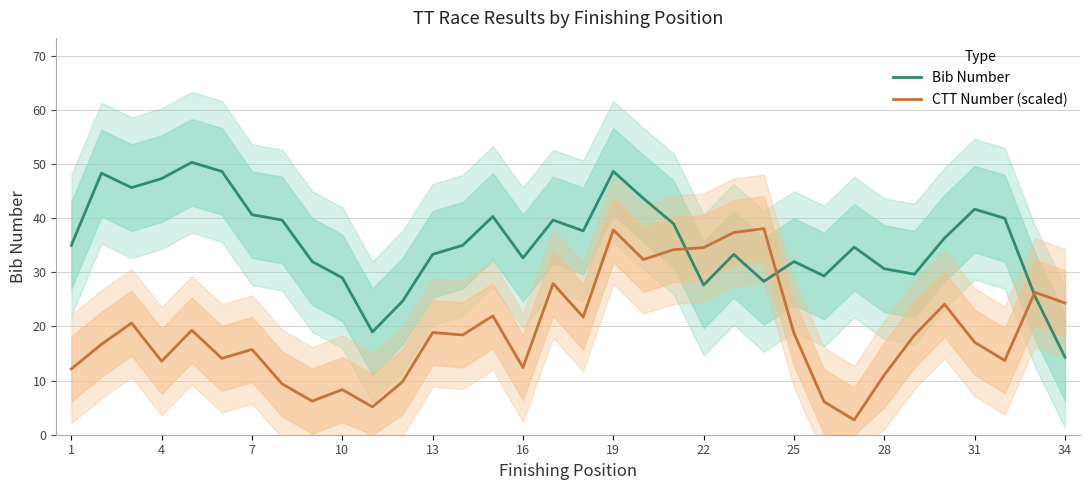

What is the highest value of the CTT Number (scaled) series?

38.1